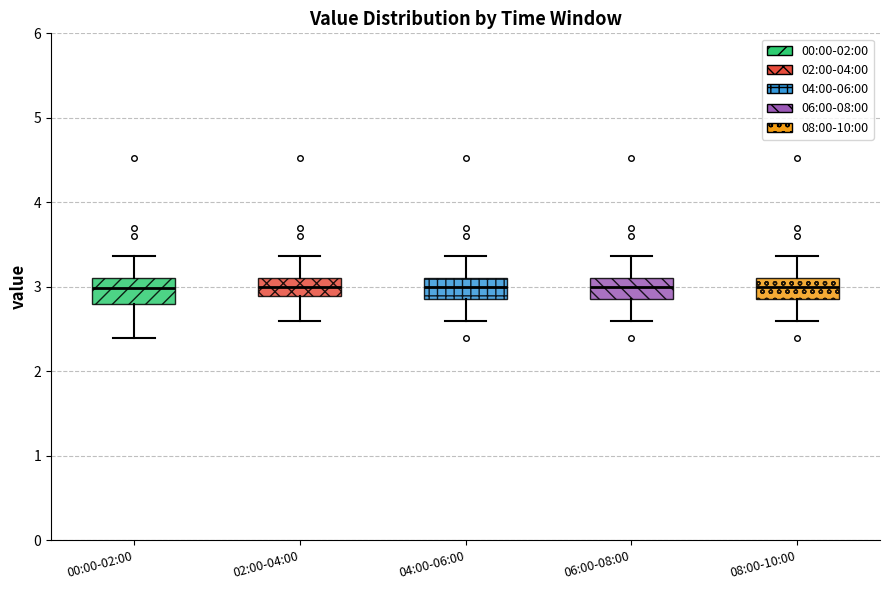

Reading left to right, read every box against the y-axis: the position of its median line, the range the box covers, and the ends of its whiskers. The values are not printed on the chart, so give them approximately, as read against the axis.

00:00-02:00: median 3.0, box 2.8 to 3.1, whiskers 2.4 to 3.4
02:00-04:00: median 3.0, box 2.9 to 3.1, whiskers 2.6 to 3.4
04:00-06:00: median 3.0, box 2.9 to 3.1, whiskers 2.6 to 3.4
06:00-08:00: median 3.0, box 2.9 to 3.1, whiskers 2.6 to 3.4
08:00-10:00: median 3.0, box 2.9 to 3.1, whiskers 2.6 to 3.4